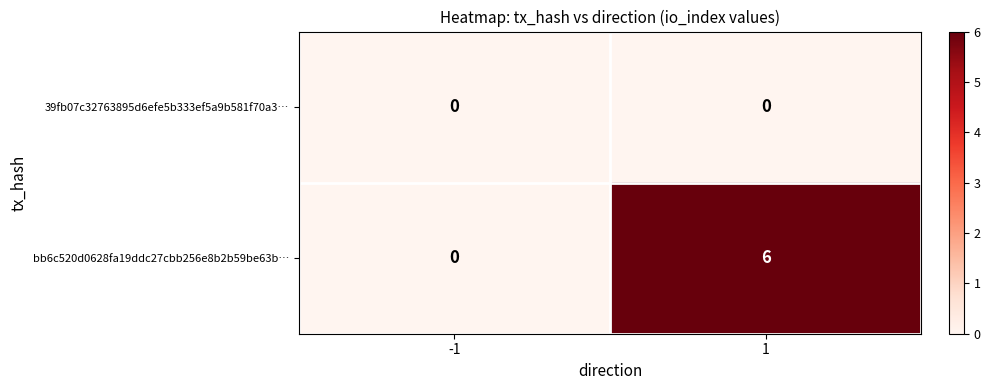

What is the maximum value shown in the chart?

6